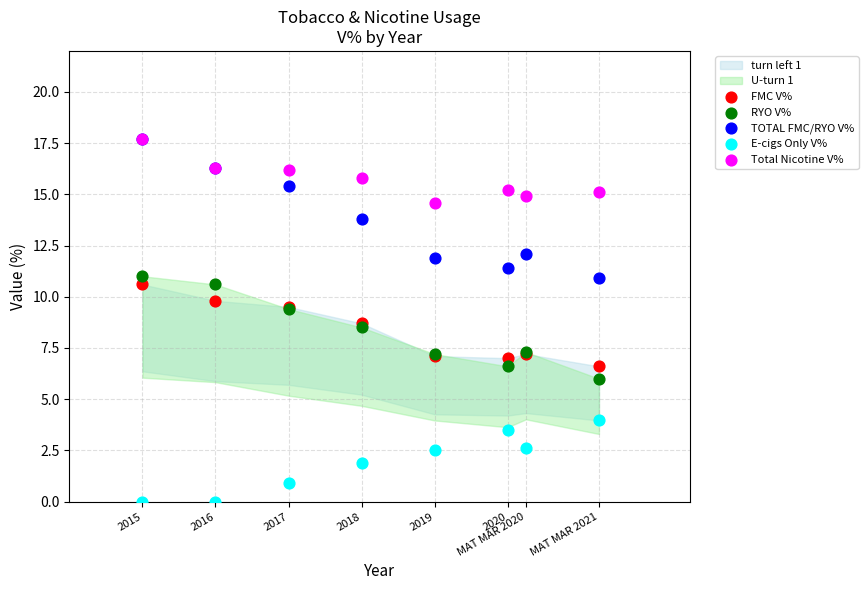

Which series has the largest Y range (max minus min)?

TOTAL FMC/RYO V%